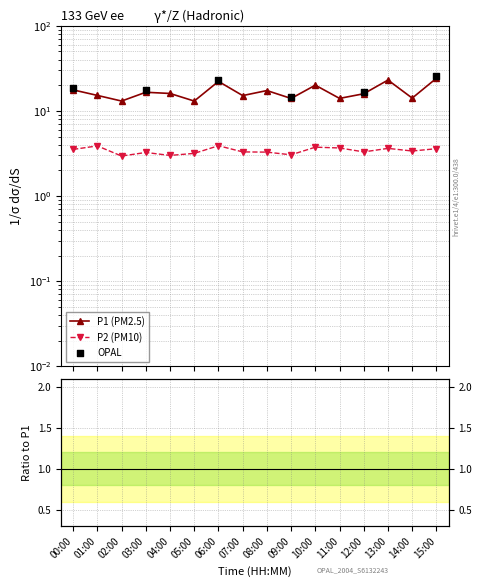

Is the value of P1 at 13:00 greater than the value of P2 at 14:00?

Yes